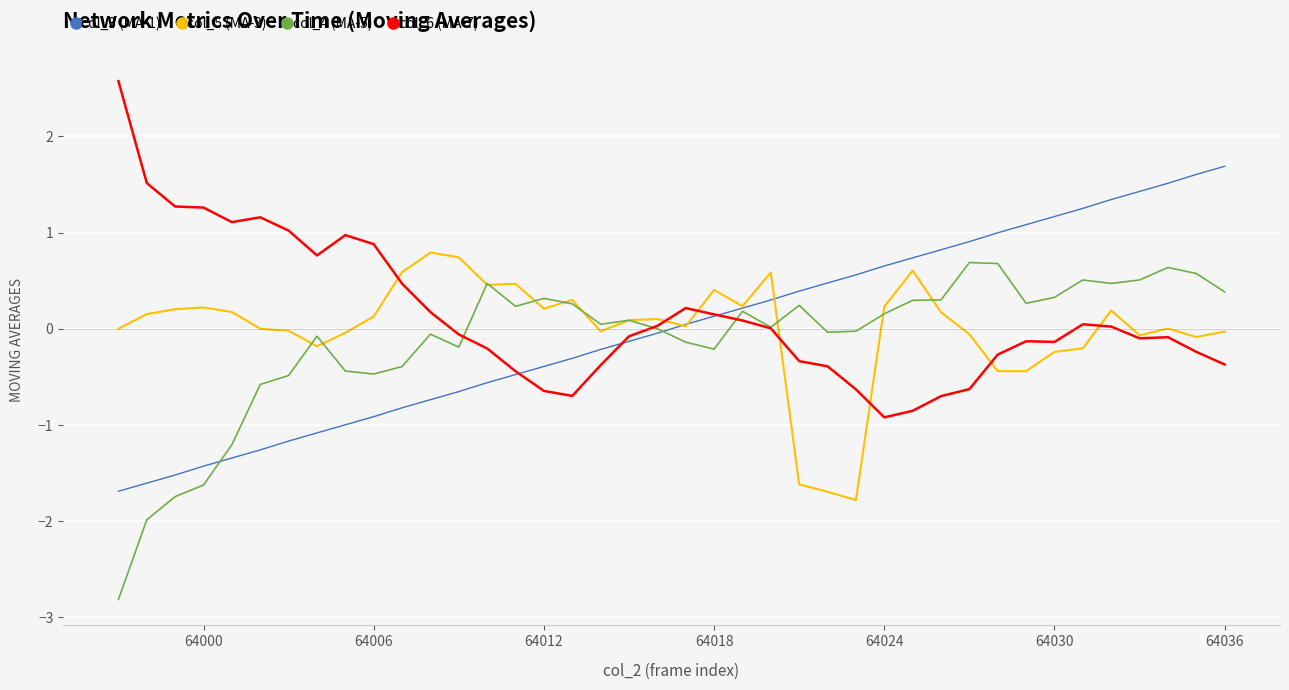

What is the smallest value displayed?

-2.8